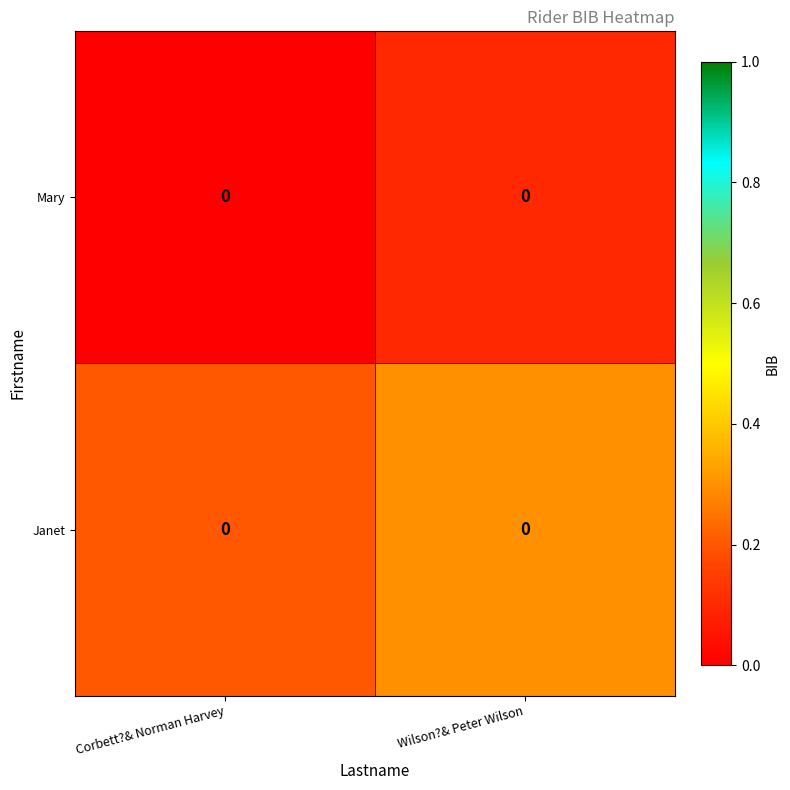

Rank the series at Corbett?& Norman Harvey from highest to lowest value.

Janet, Mary